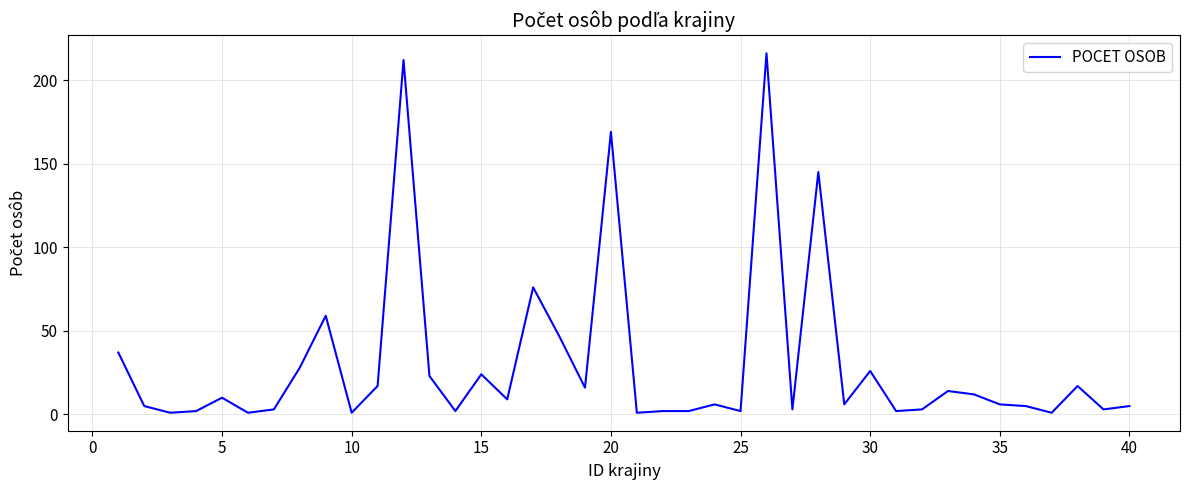

What is the greatest value displayed?

216